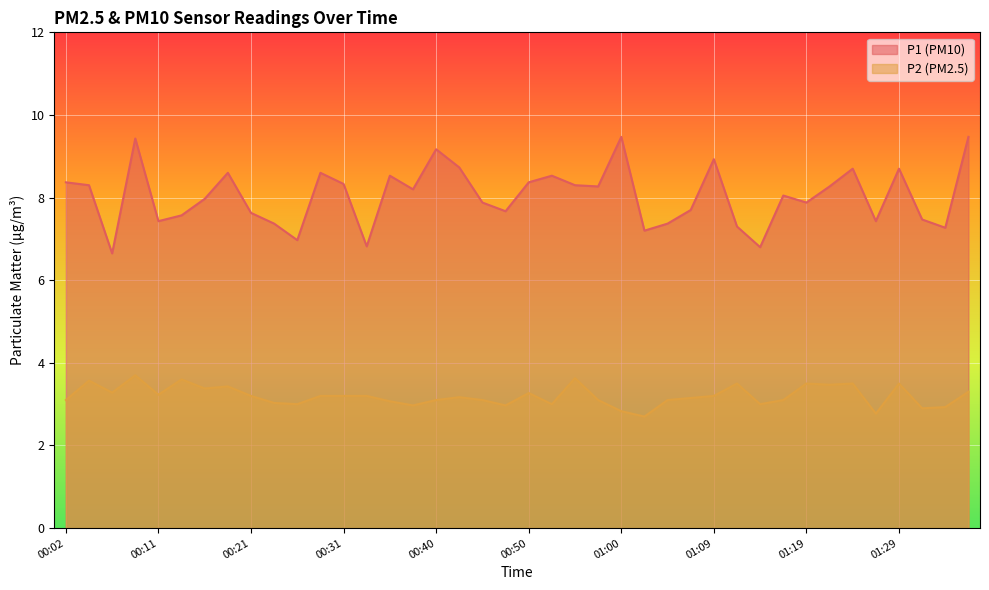

True or false: P1 has more than 0 points higher than both neighbors.

True